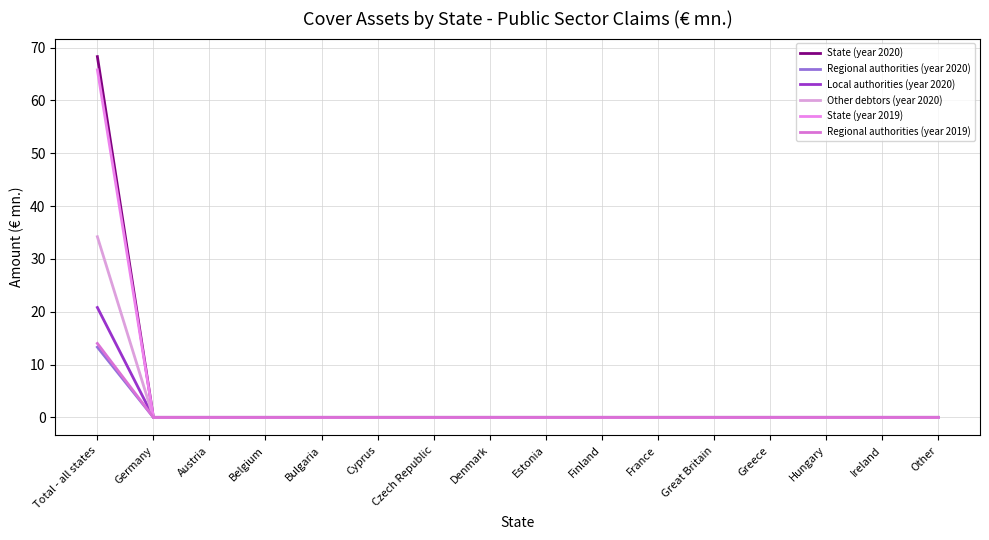

True or false: Local authorities (year 2020) has more than 0 interior local peaks.

False